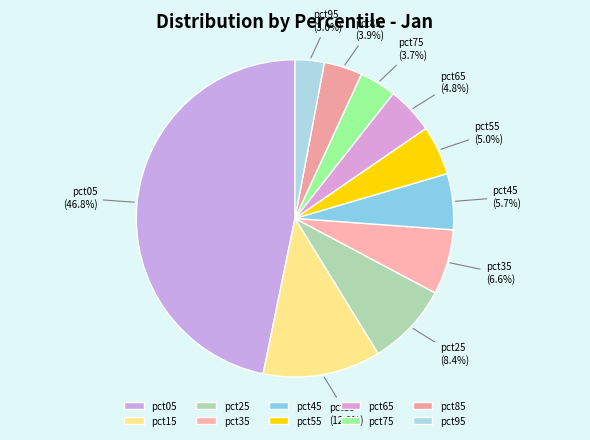

What is the largest slice in the pie chart?

pct05